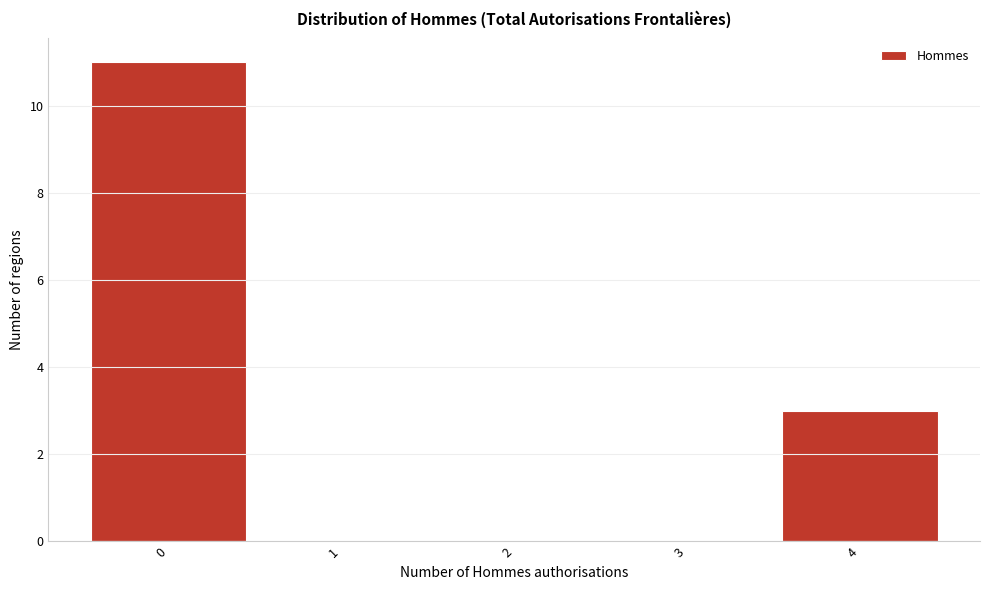

Reading left to right, transcribe this chart: for each bar, give the range it covers on the x-axis and its height. The values are not printed on the chart, so give them approximately, as read against the axis.

-0.5 to 0.5: 11
0.5 to 1.5: 0
1.5 to 2.5: 0
2.5 to 3.5: 0
3.5 to 4.5: 3